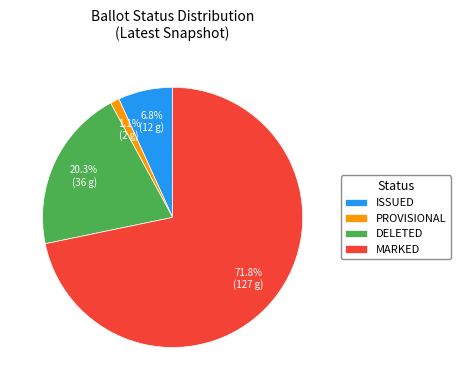

What is the total percentage of DELETED and ISSUED?

27.1%